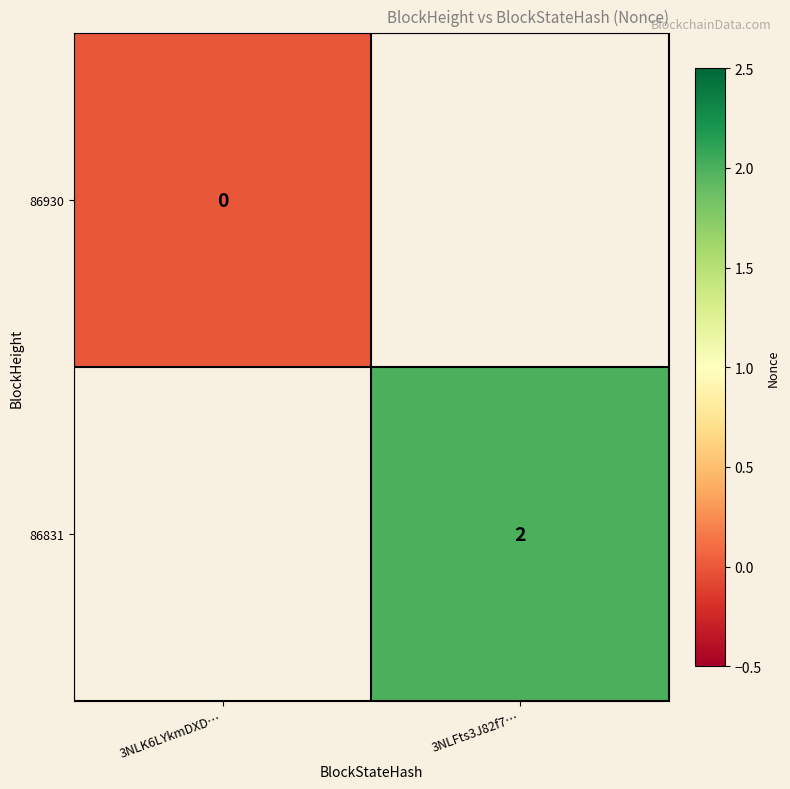

The 86831 series shows 2 at 3NLFts3J82f7…. True or false?

True